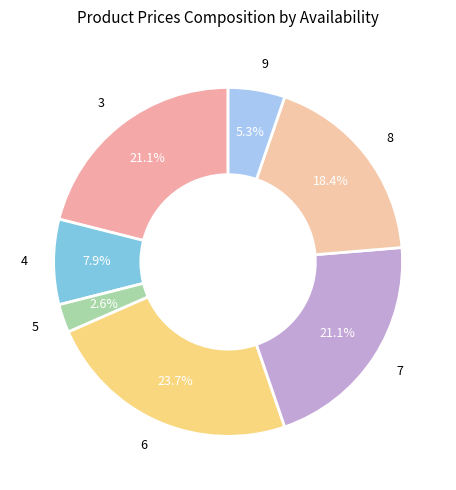

To the nearest percent, what is the combined percentage of 5 and 6?

26%